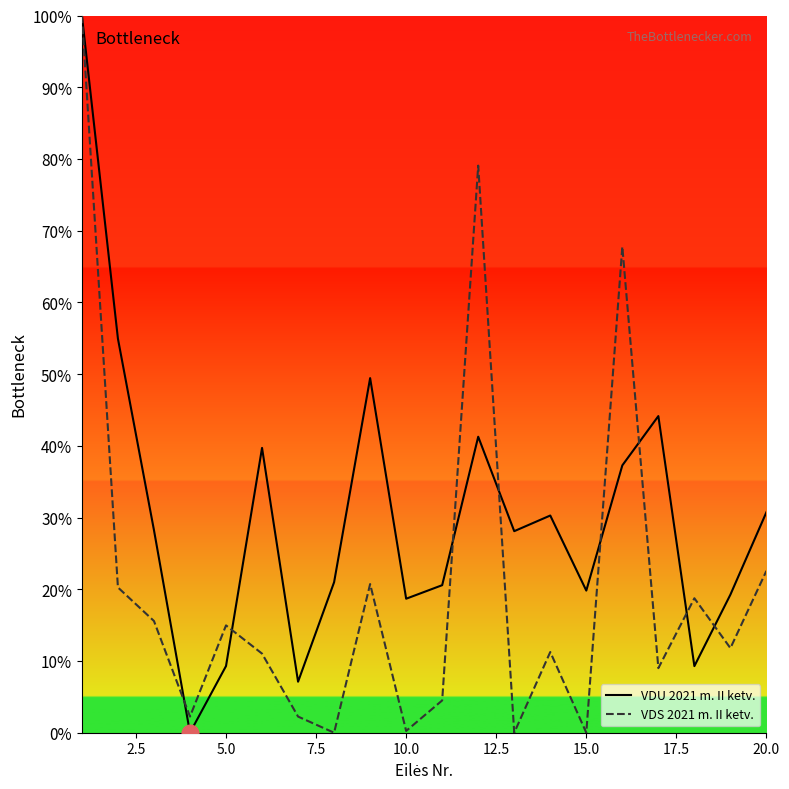

What is the maximum value for VDS 2021 m. II ketv.?

100.0